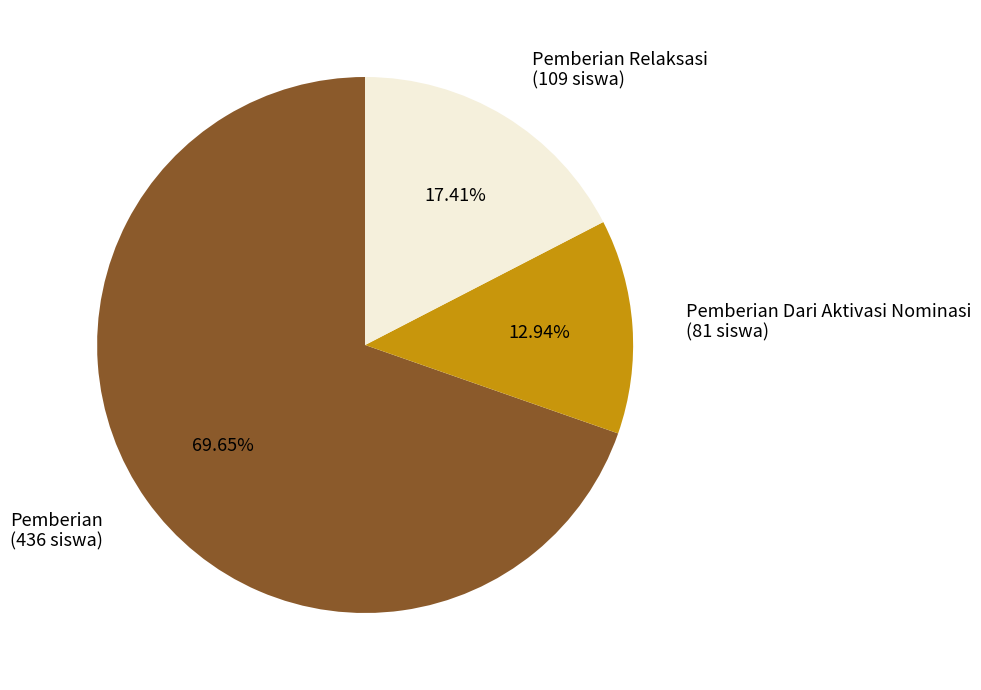

Do Pemberian Relaksasi and Pemberian together represent more than half of the pie?

Yes